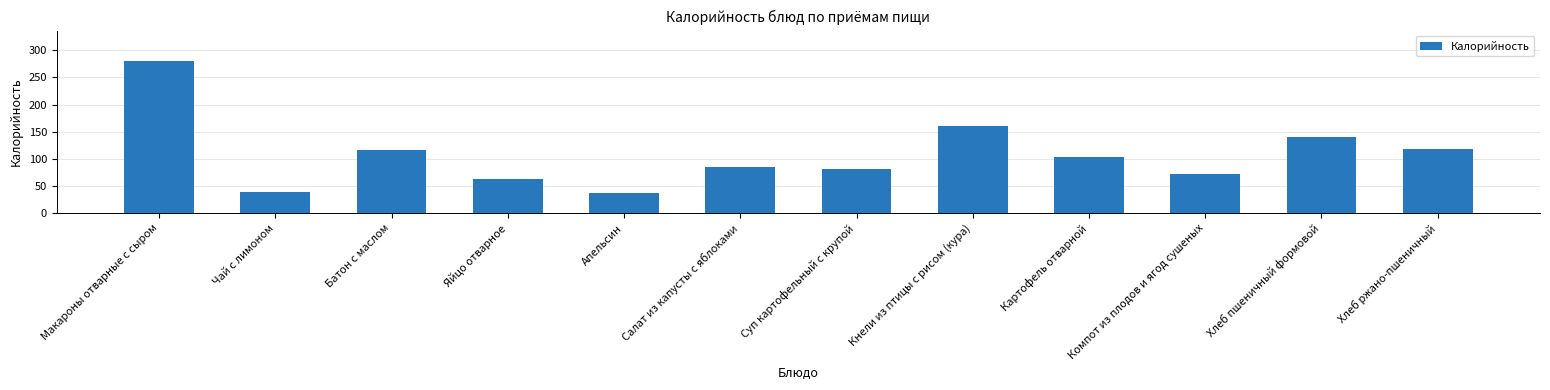

Does the chart contain any negative values?

No